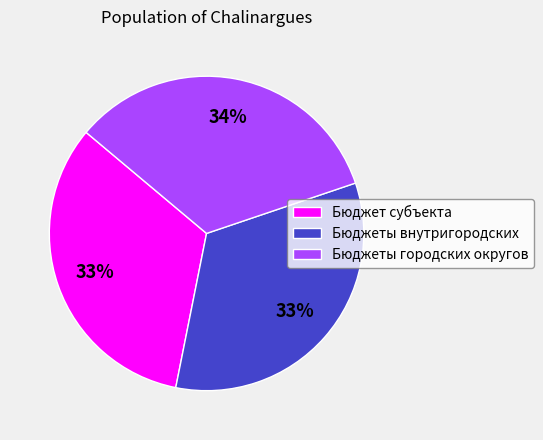

To the nearest percent, what percentage of the pie is Бюджеты внутригородских?

33%